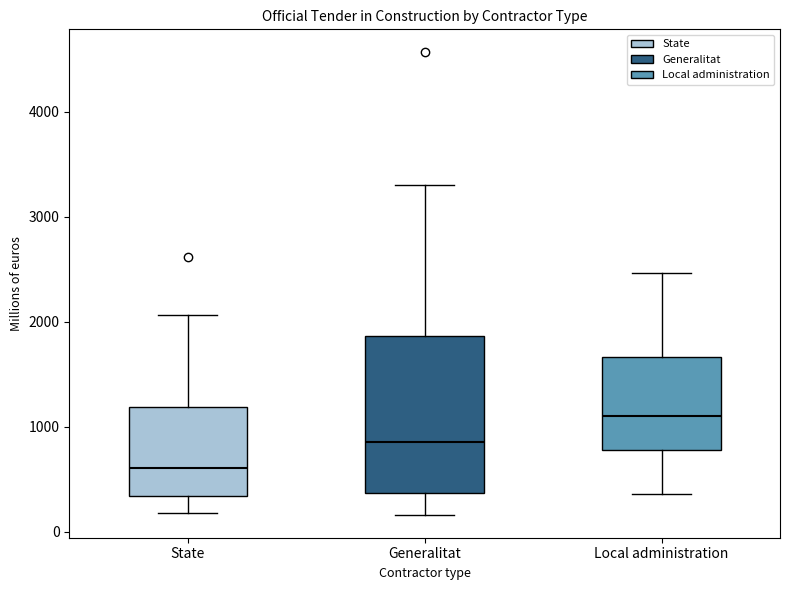

Where is the upper edge of the box for State on the y-axis? The values are not printed on the chart, so give them approximately, as read against the axis.

1200